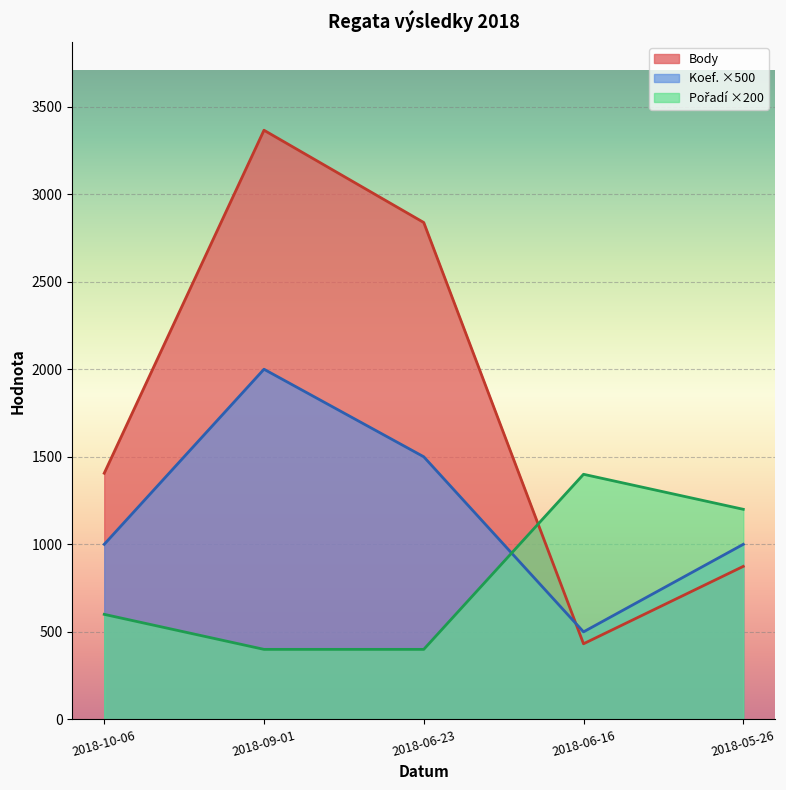

What is the label of the 3rd point from the right?

2018-06-23